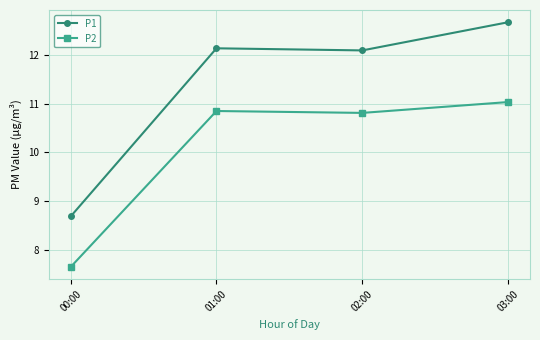

True or false: P2 and P1 intersect in this chart.

False